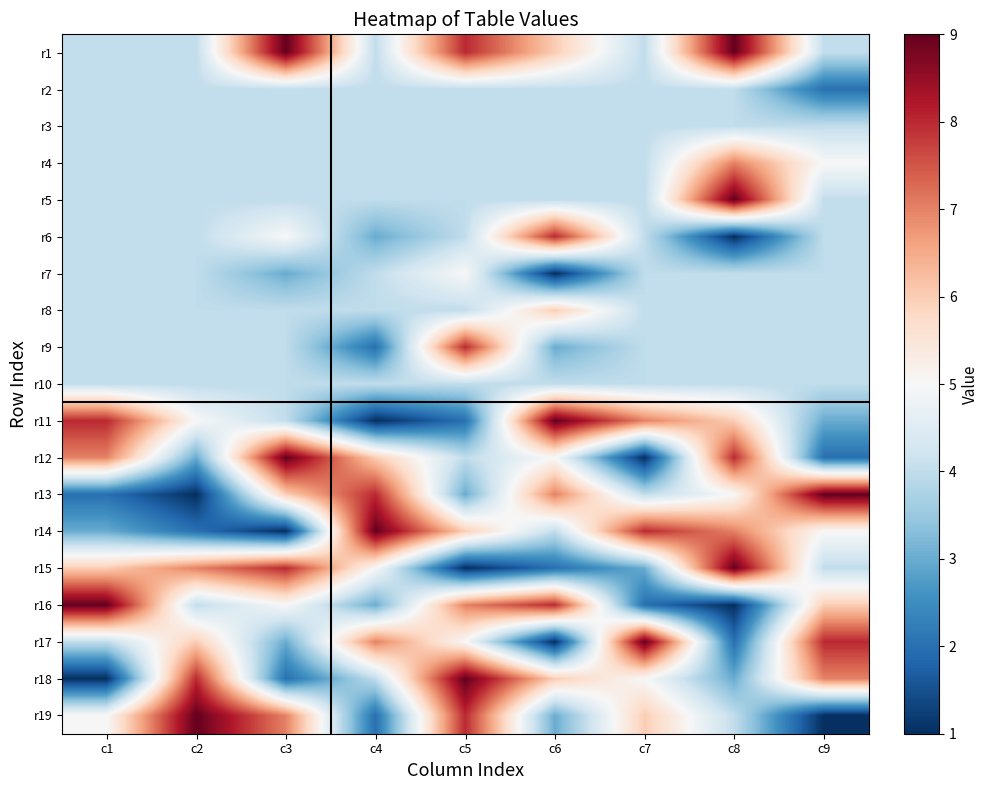

What is the difference between the highest and lowest values at c6?

8